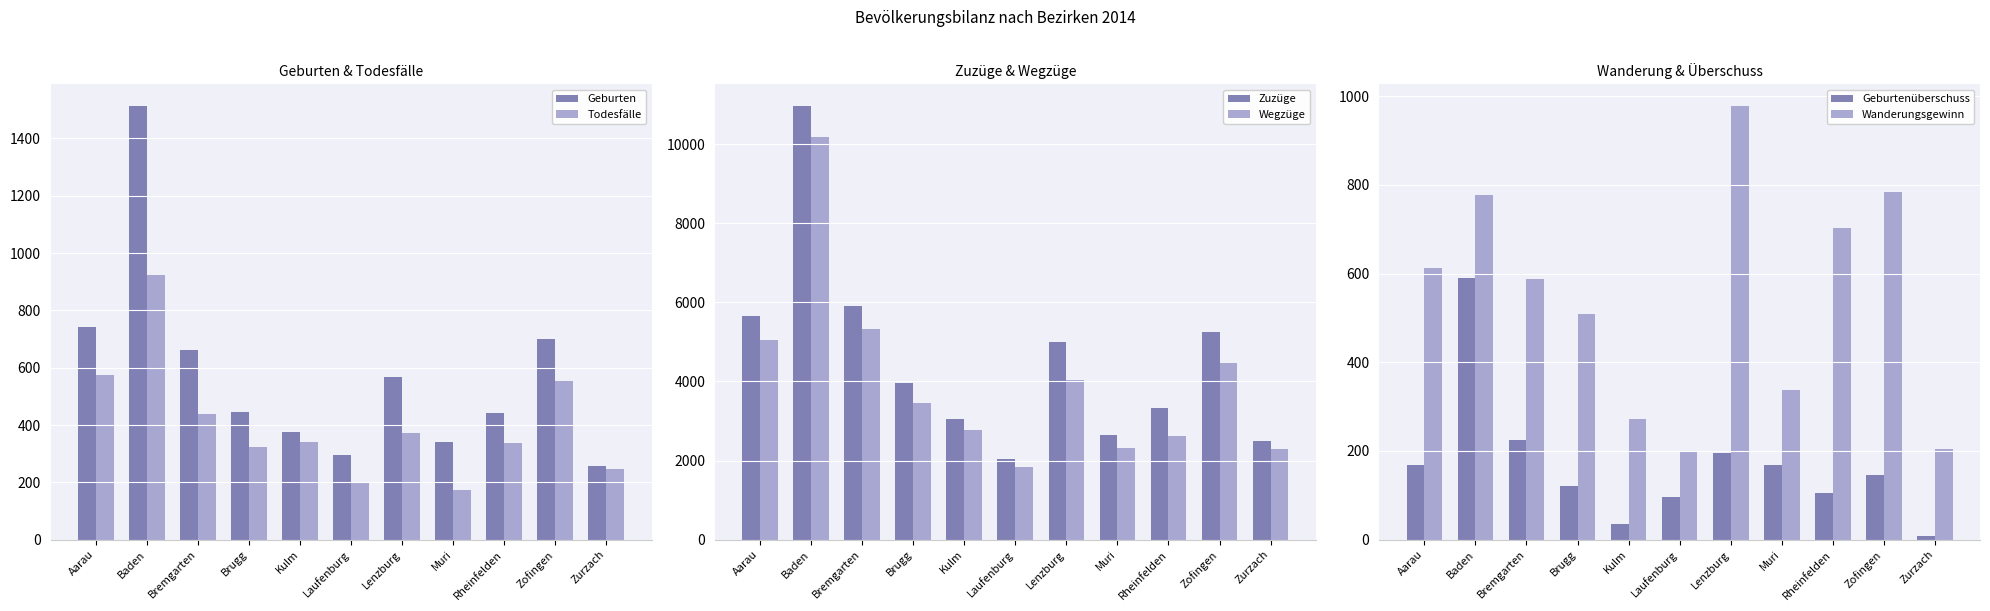

What is the difference between the maximum and minimum values in the Todesfälle series?

751